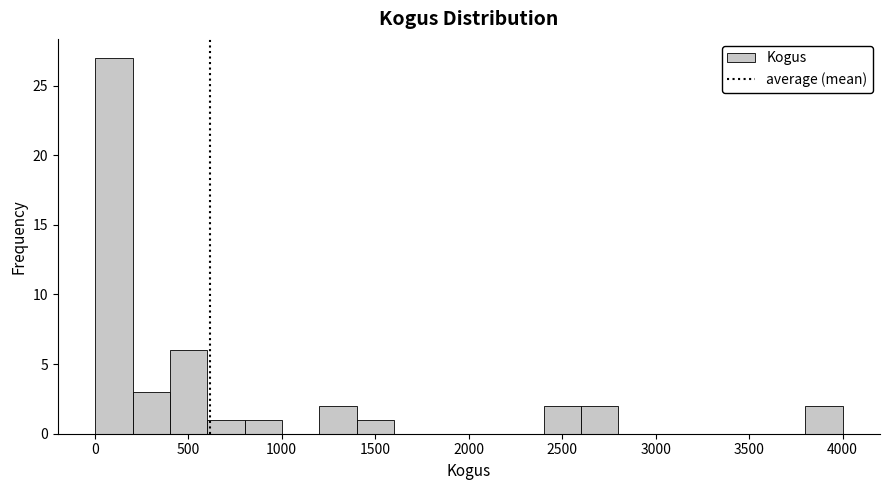

Around what value on the x-axis is the tallest bar? Give the approximate position of its centre, as read against the axis.

100